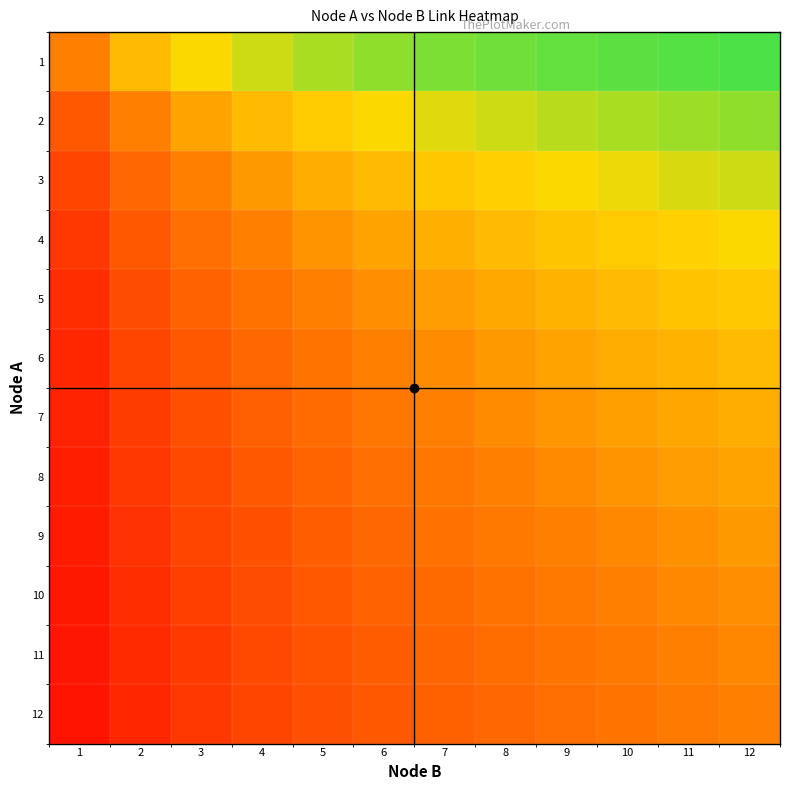

What is the smallest value displayed?

0.1